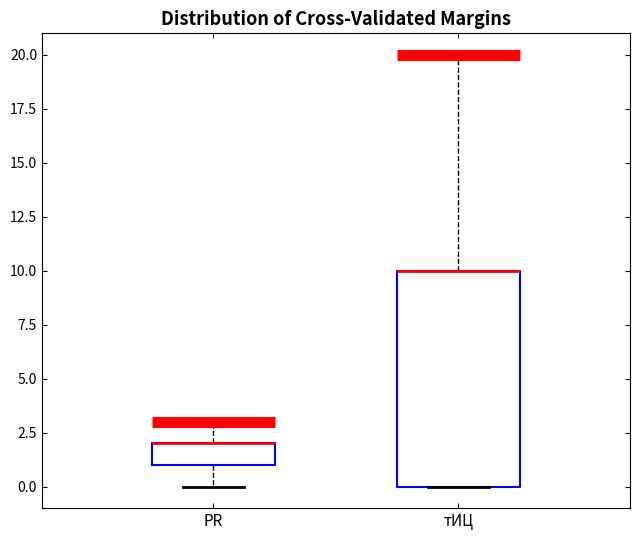

Comparing the boxes themselves (not the whiskers), which one is the tallest?

тИЦ